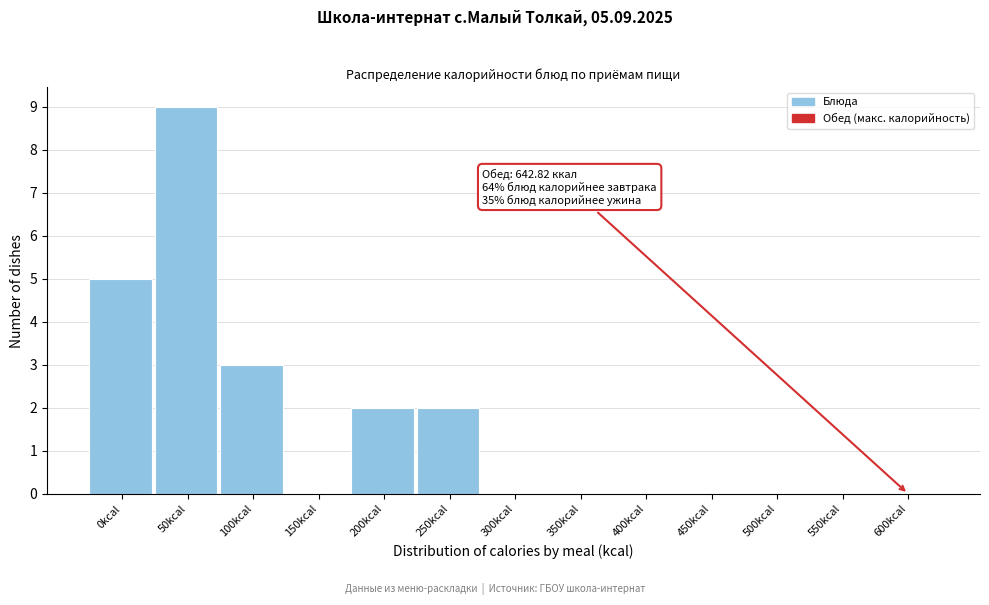

Reading left to right, list all the values displayed in this chart.

0kcal=5	50kcal=9	100kcal=3	150kcal=0	200kcal=2	250kcal=2	300kcal=0	350kcal=0	400kcal=0	450kcal=0	500kcal=0	550kcal=0	600kcal=0